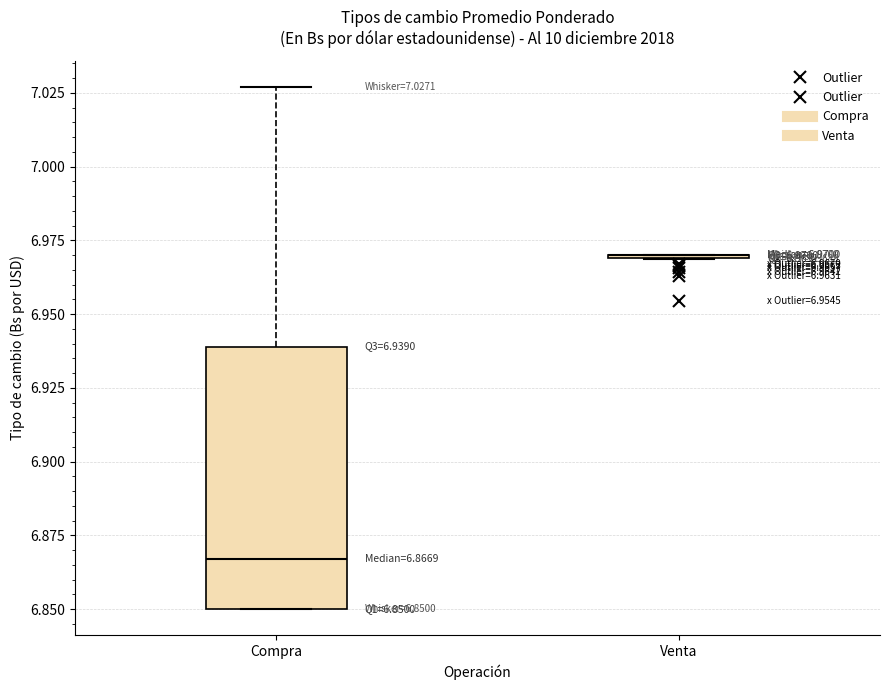

Which box is the tallest, from its lower edge to its upper edge?

Compra